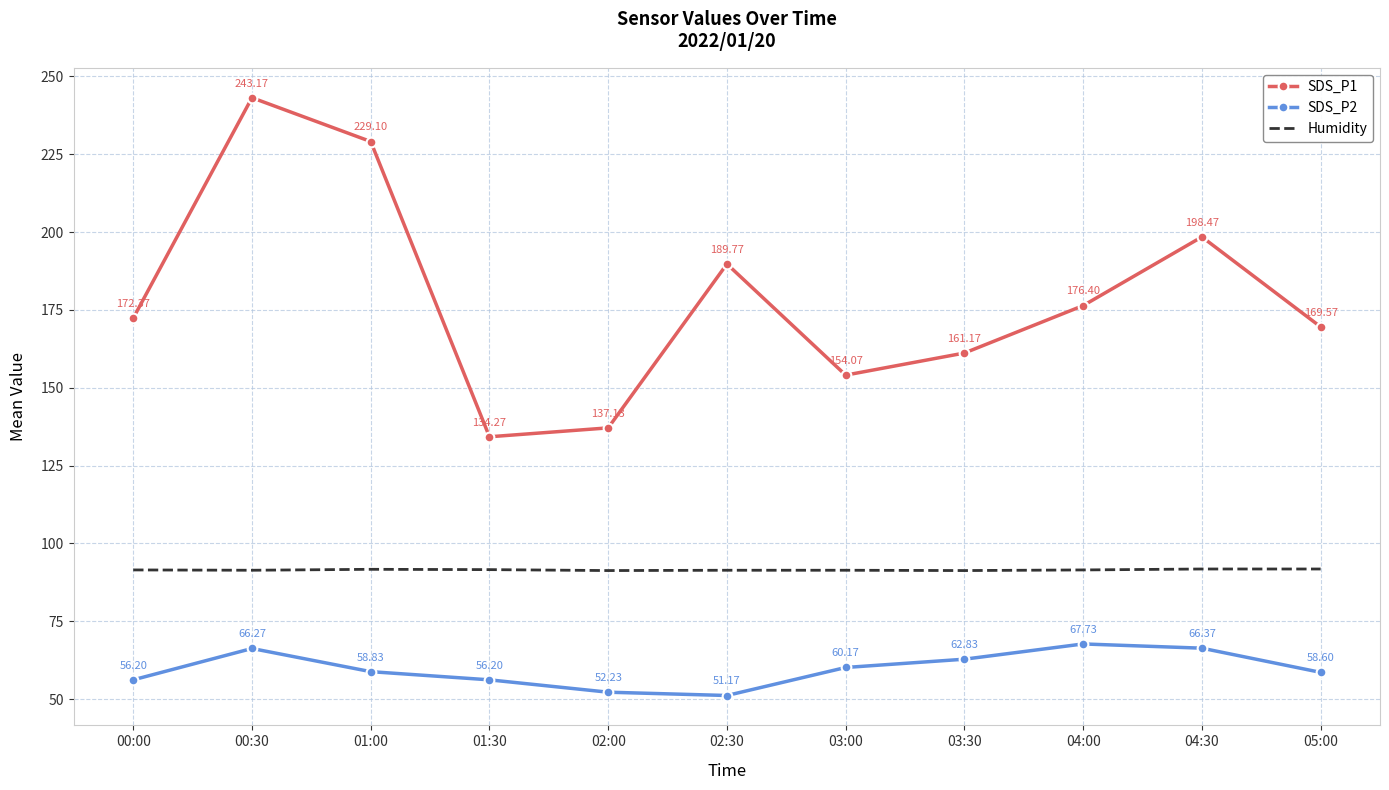

At which label does SDS_P2 first exceed 58?

00:30